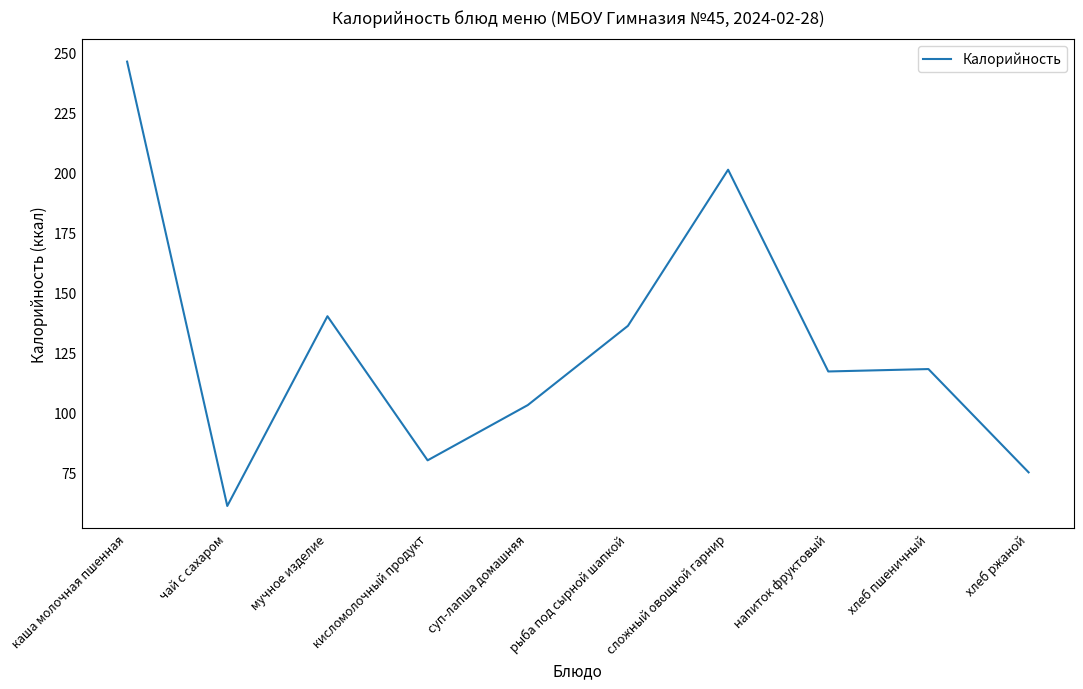

What is the sum of all values?

1277